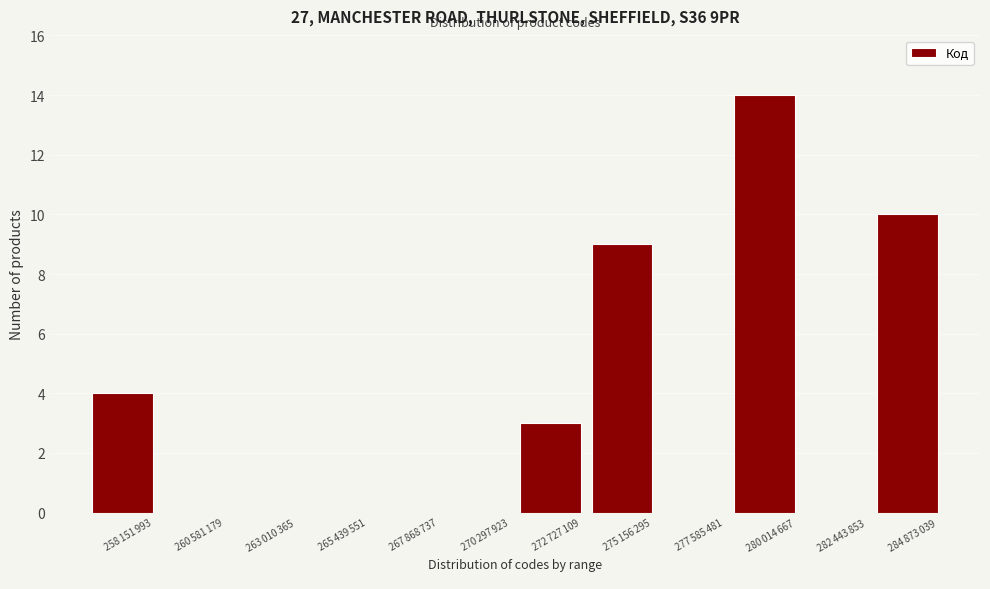

What is the sum of all values?

40